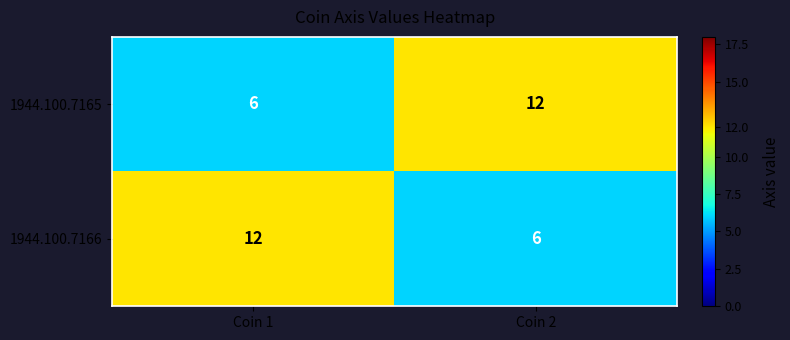

Which category has the highest value in the 1944.100.7166 series?

Coin 1